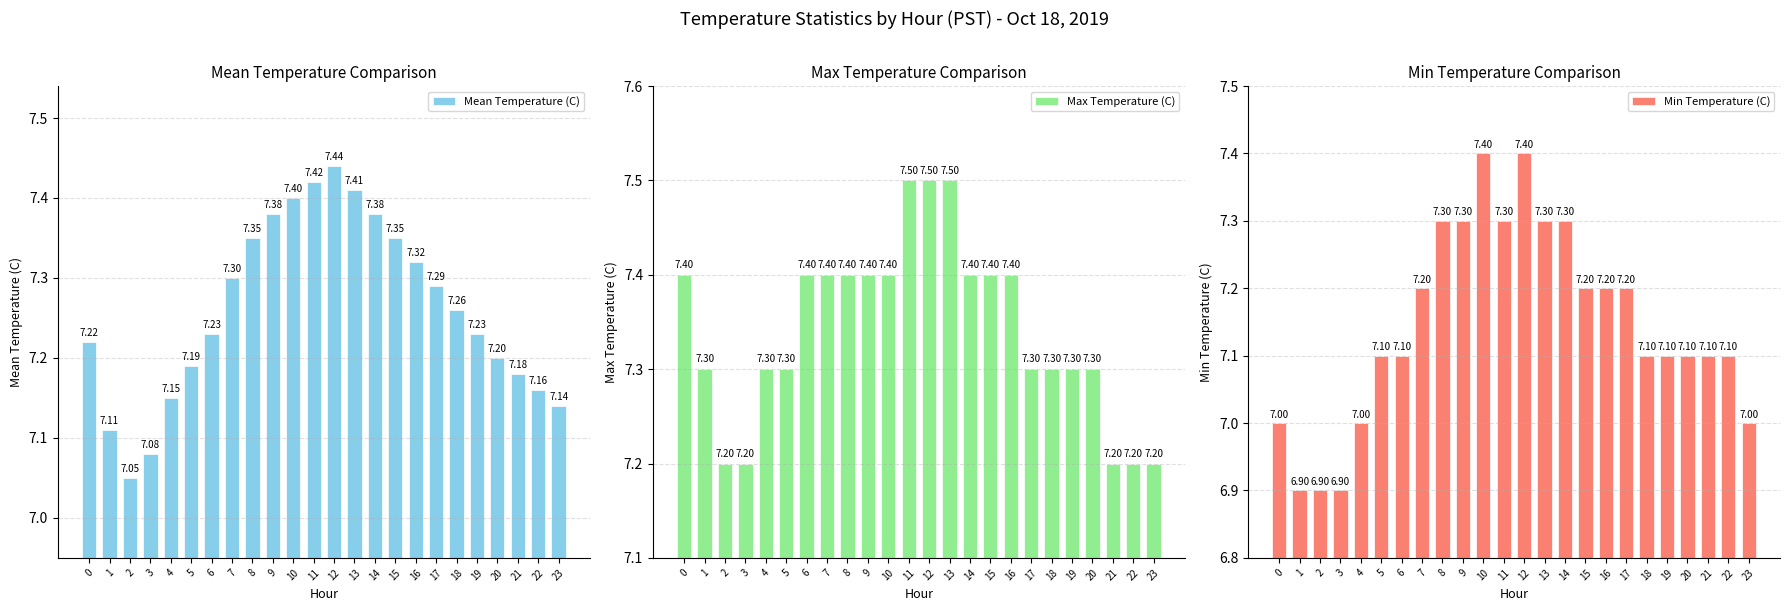

Between 4 and 5, which series saw the biggest shift?

Min Temperature (C)